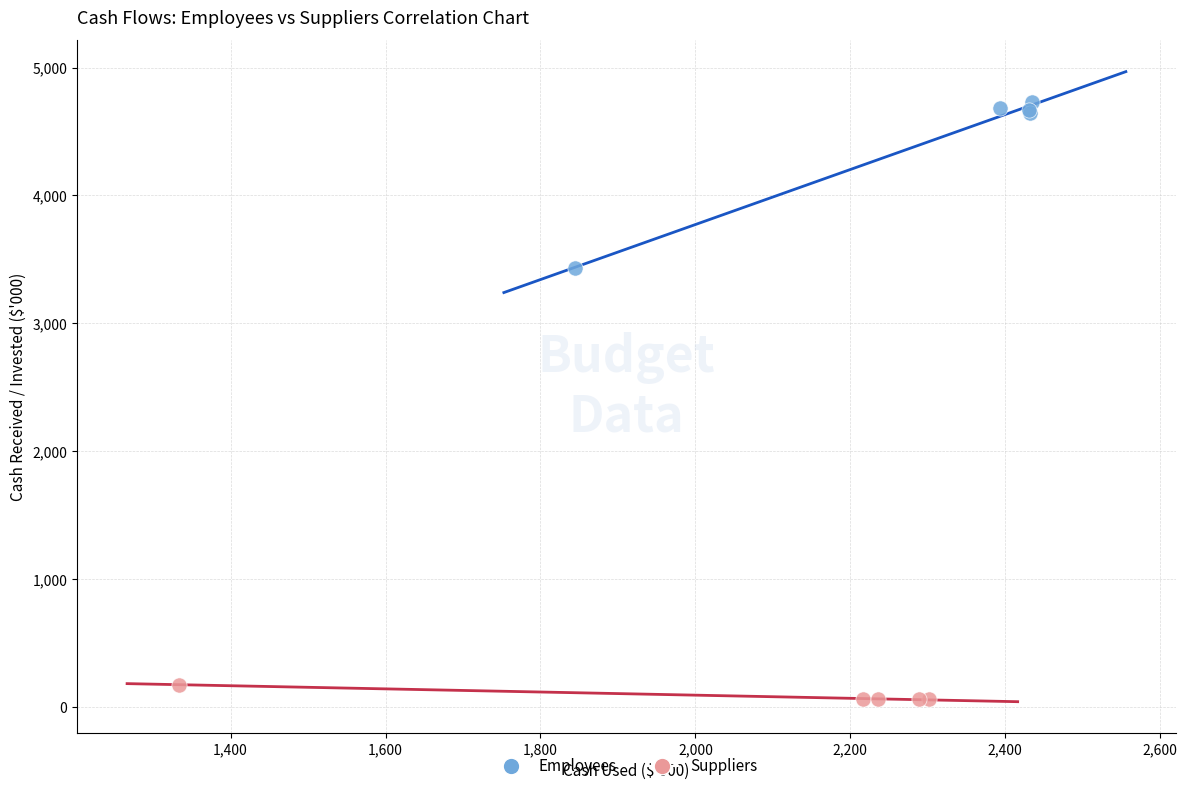

Which series reaches the minimum Y coordinate?

Suppliers